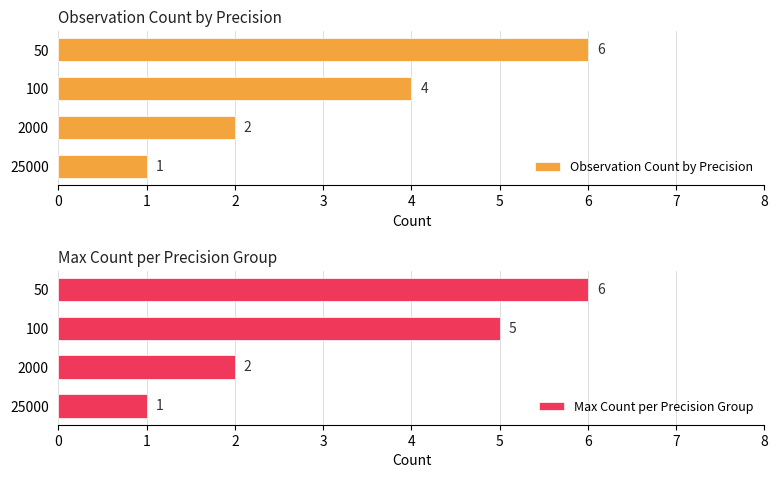

True or false: Max Count per Precision Group has a value of 3 at 100.

False